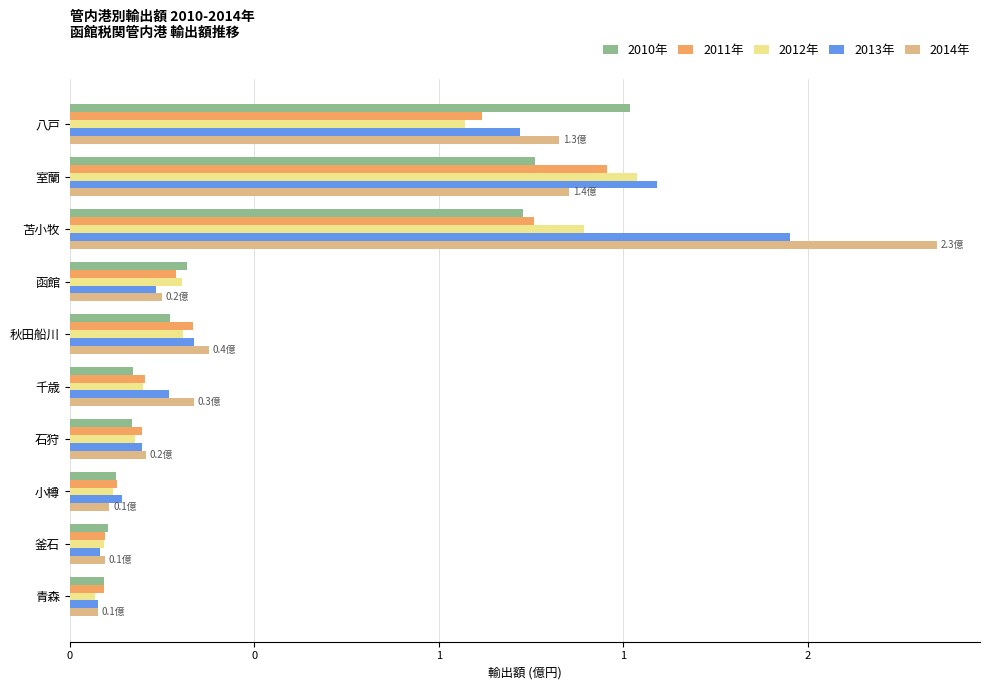

What are all the series names shown in the legend?

2010年, 2011年, 2012年, 2013年, 2014年